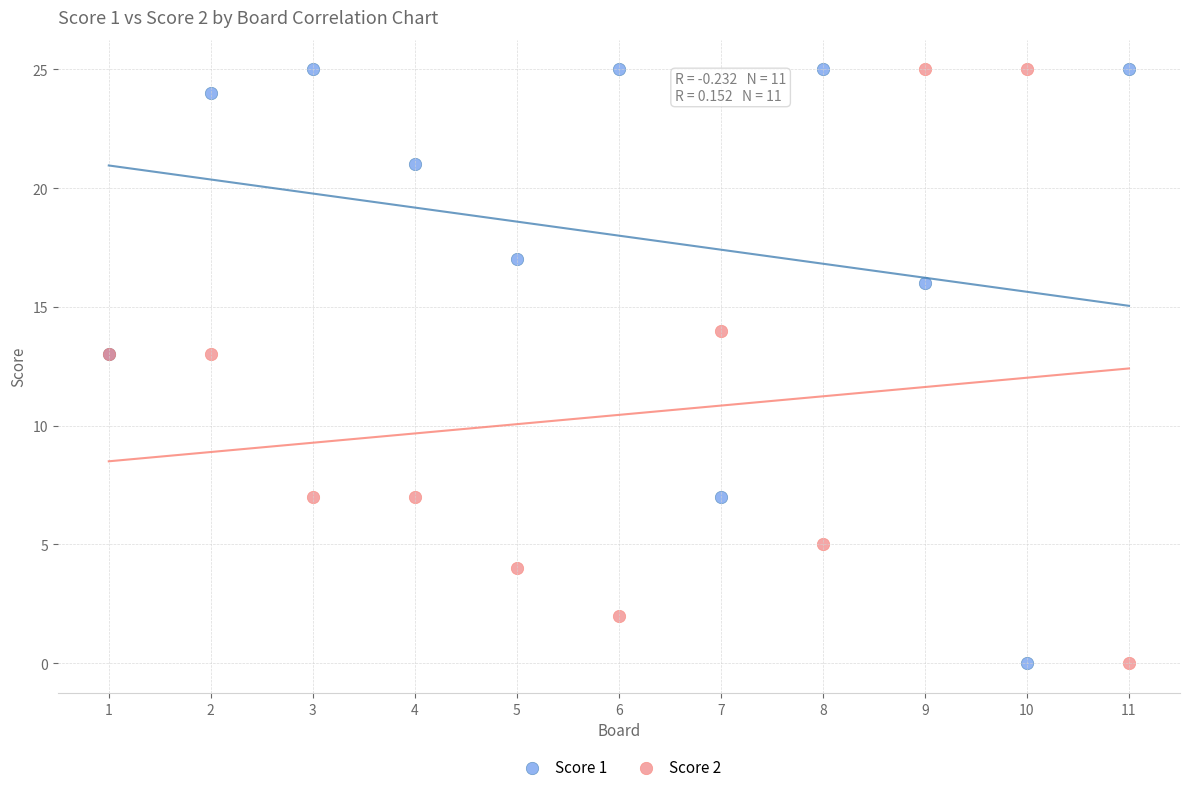

What are all the series names shown in the legend?

Score 1, Score 2